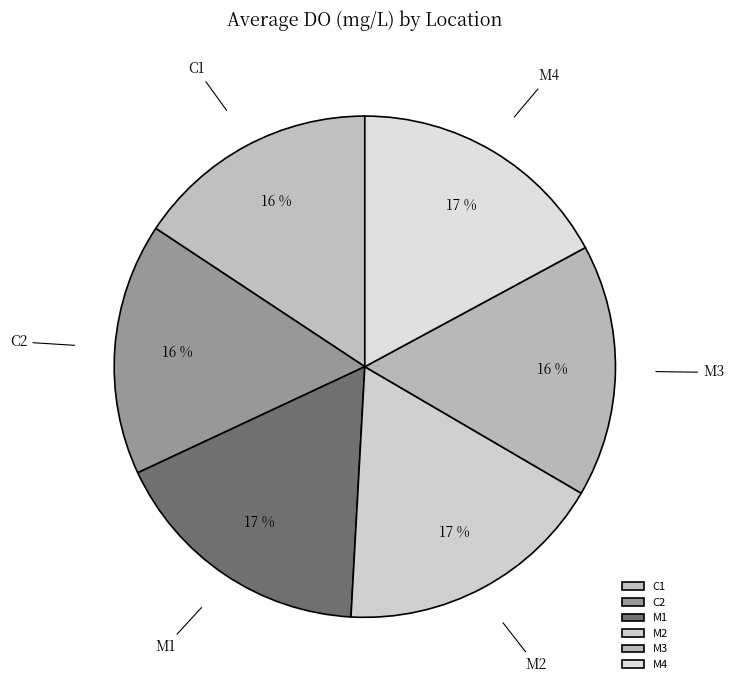

To the nearest percent, what portion does C2 represent?

16%